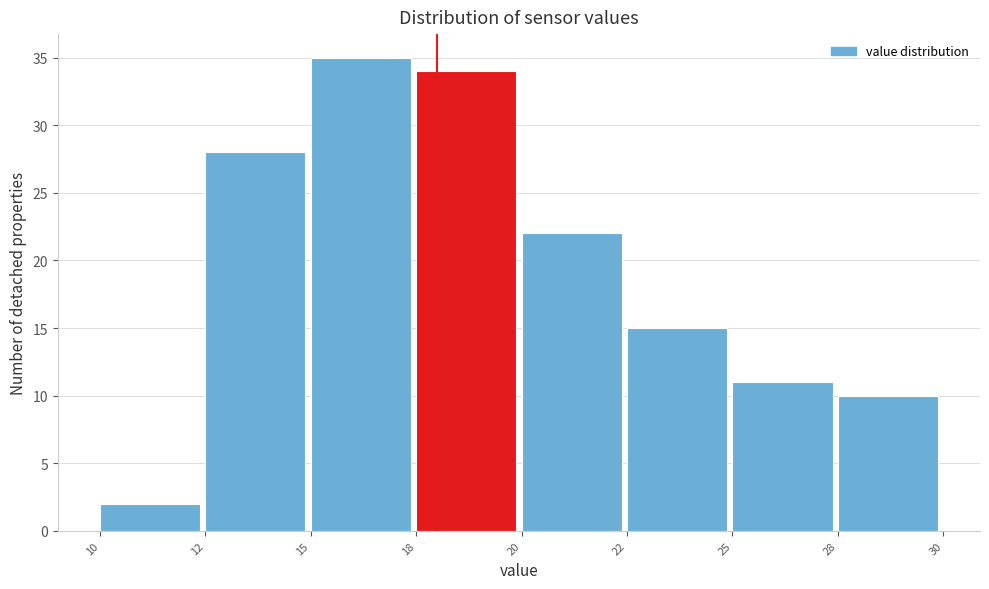

Reading left to right, what are all the values shown in this chart?

2	28	35	34	22	15	11	10